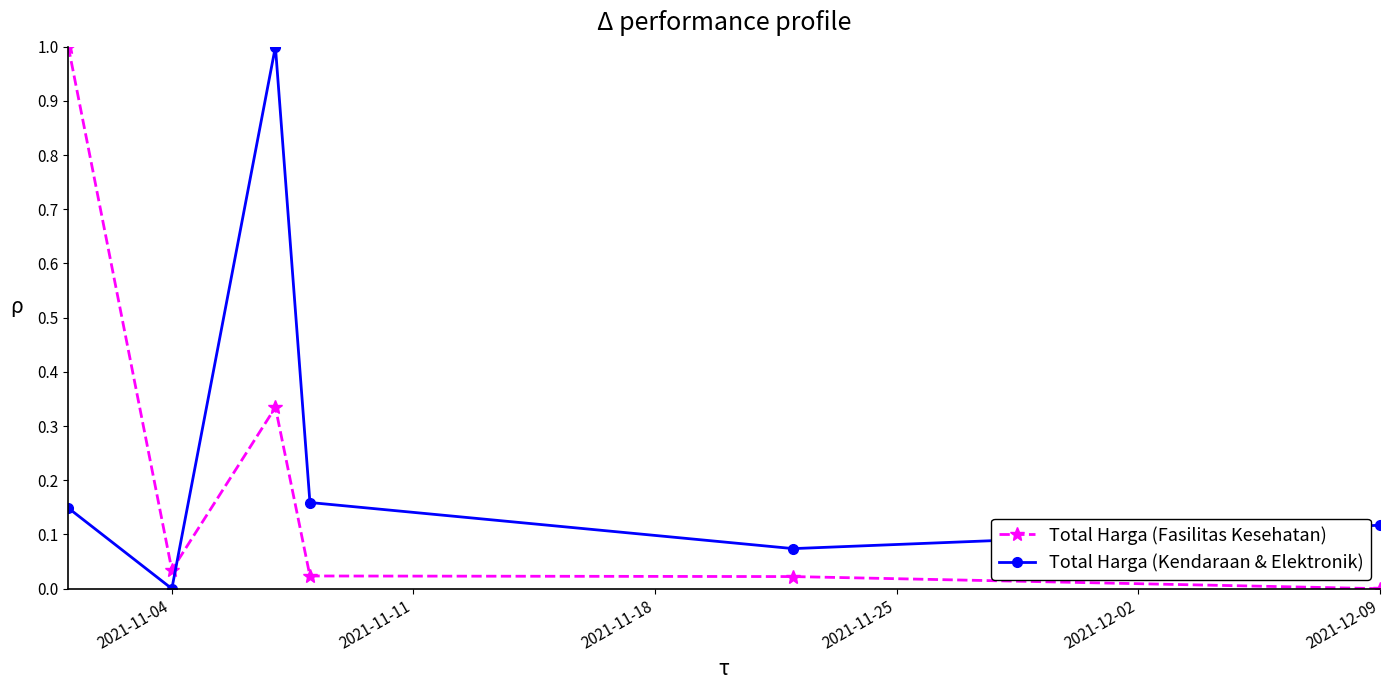

What is the difference between the maximum and minimum values in the Total Harga (Kendaraan & Elektronik) series?

1.0